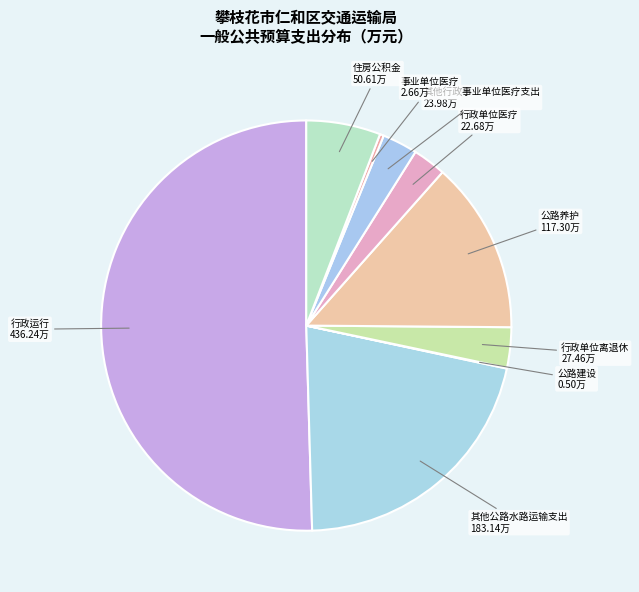

Which category has the smallest portion of the pie?

公路建设